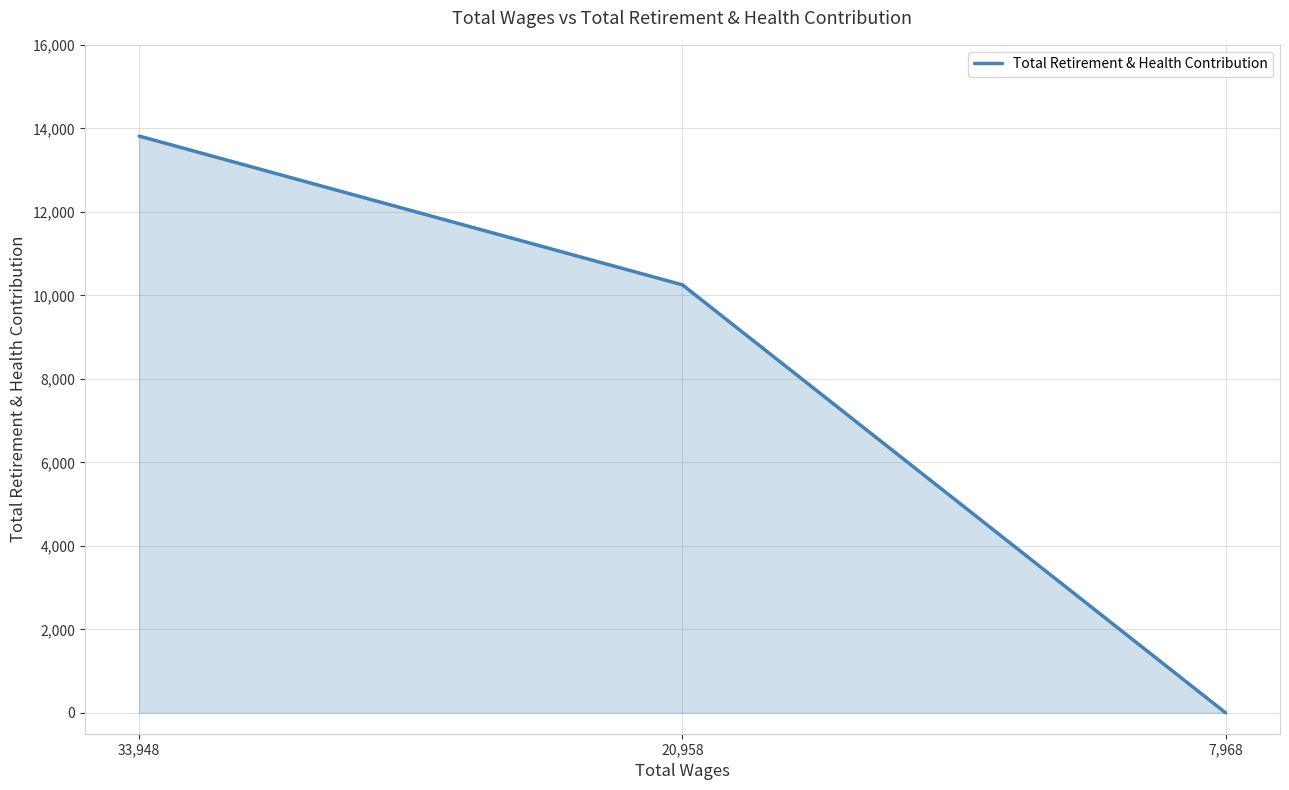

List the labels in order of value, smallest first.

7,968, 20,958, 33,948